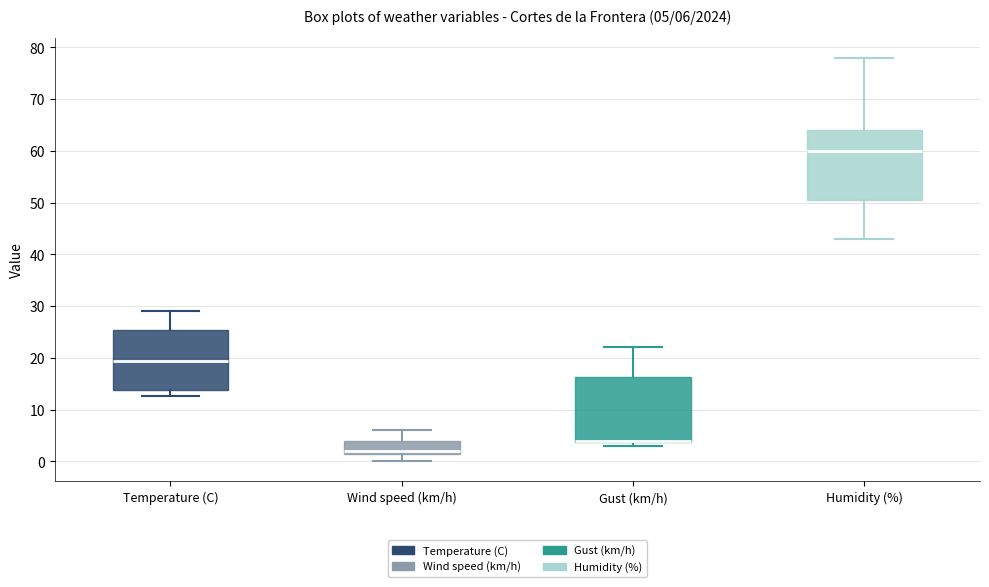

Which box is the tallest, from its lower edge to its upper edge?

Humidity (%)